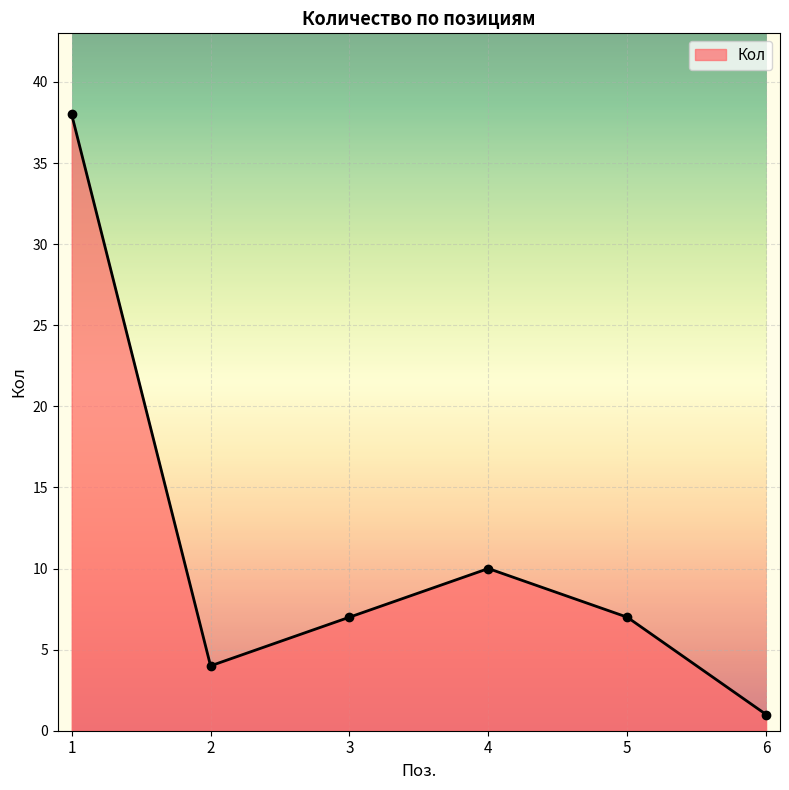

Where is the data nearest to the value 19?

4